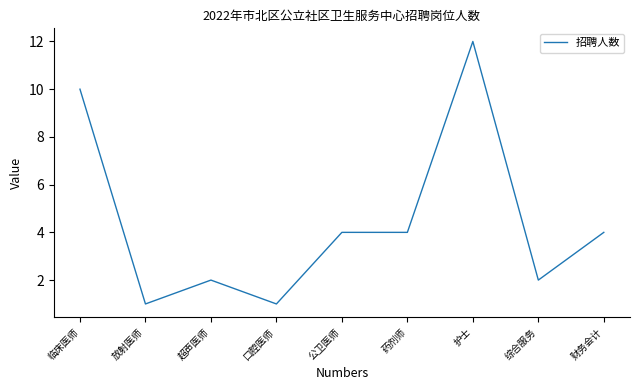

True or false: there are more than 0 points higher than both neighbors.

True